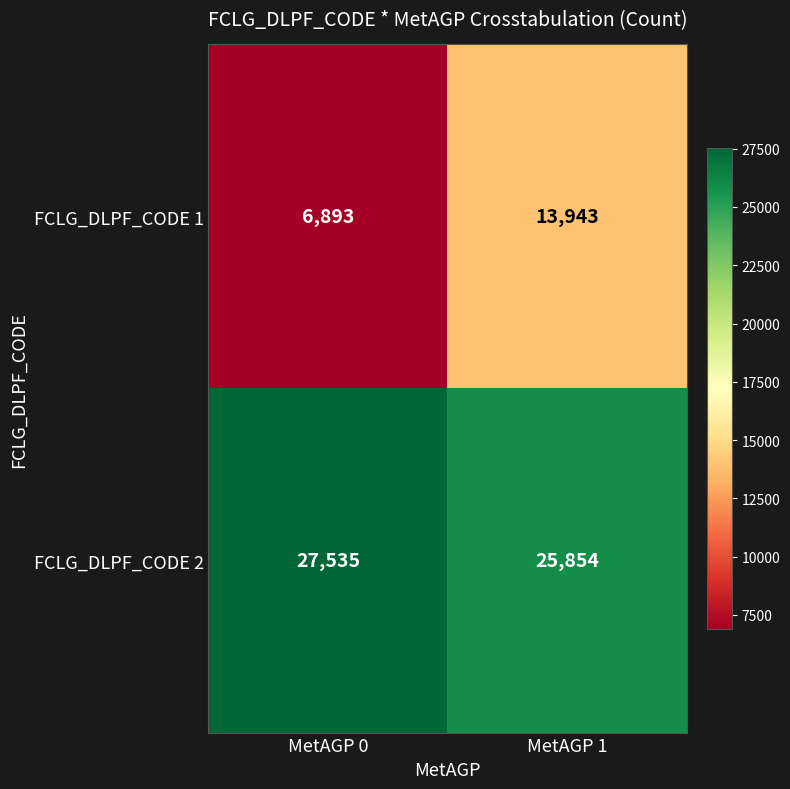

True or false: FCLG_DLPF_CODE 1 has a value of 6893 at MetAGP 0.

True